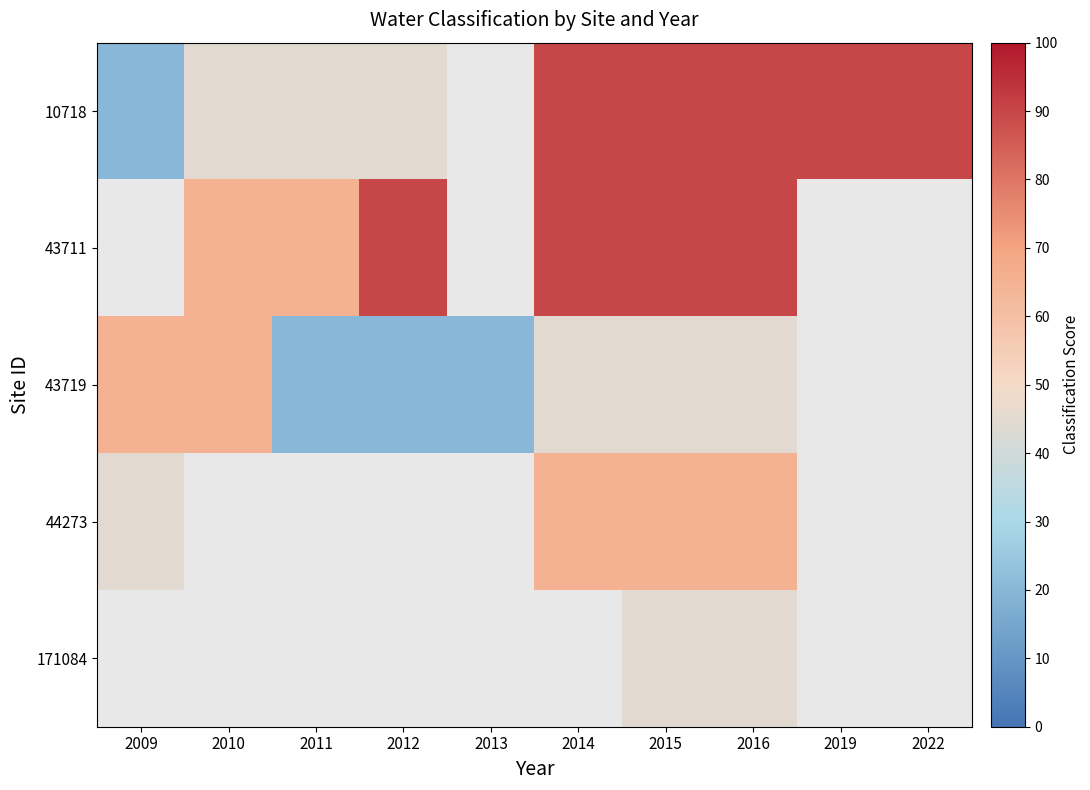

What is the difference between the maximum and minimum values in the 10718 series?

70.0